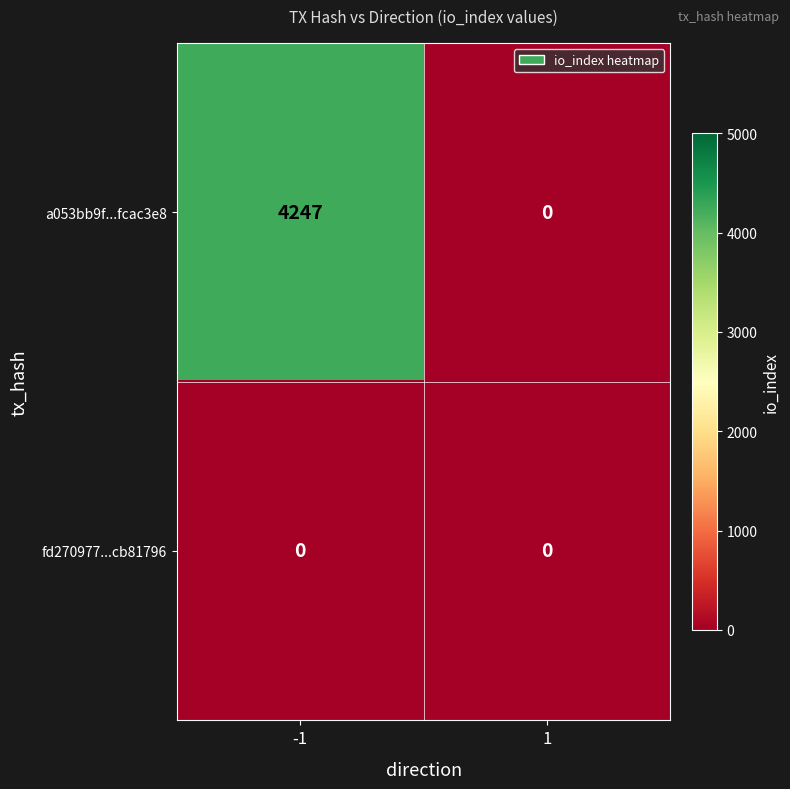

List the series in order of their overall mean, highest first.

a053bb9f...fcac3e8, fd270977...cb81796